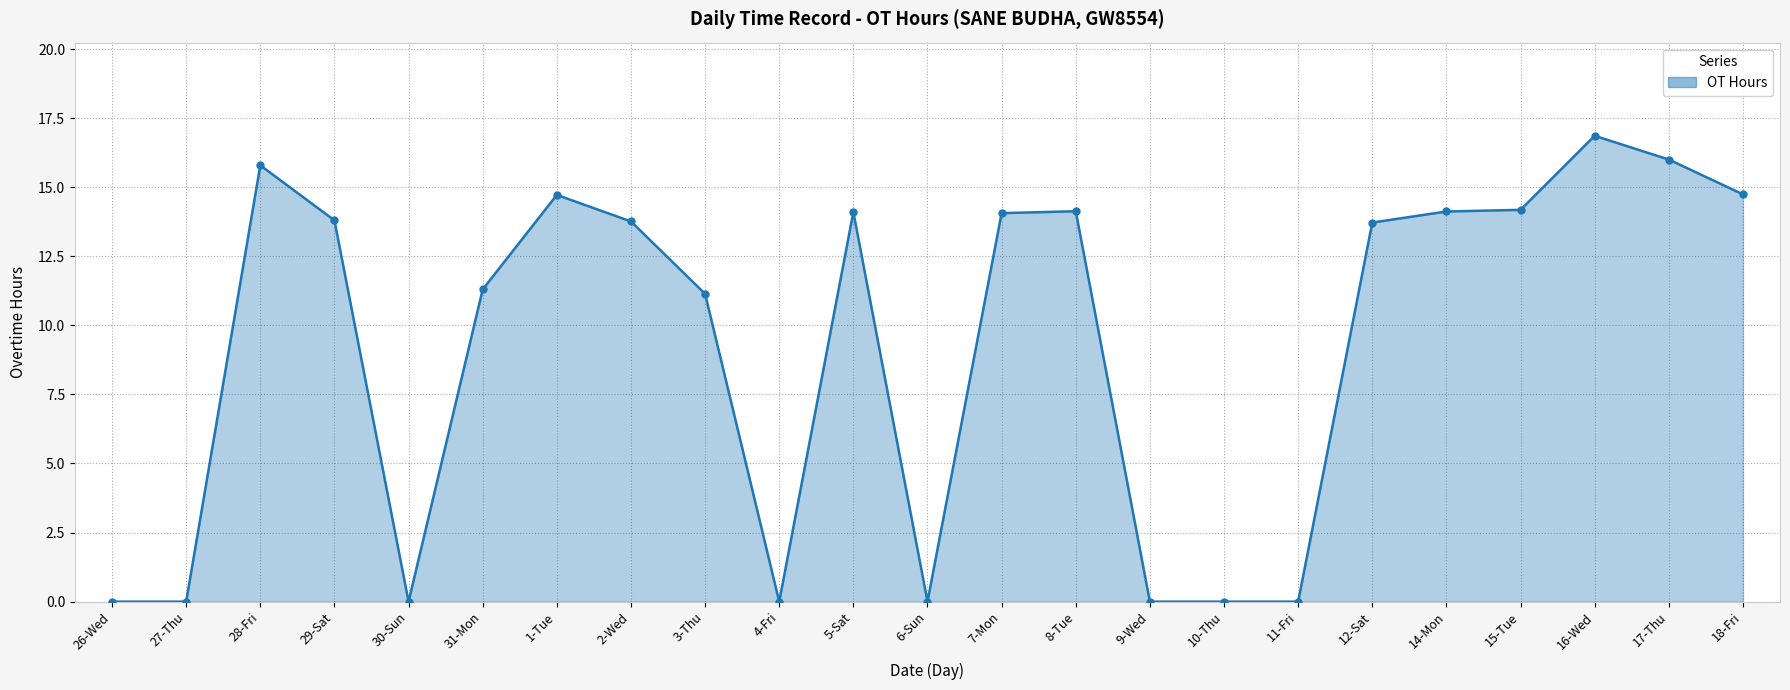

True or false: the data shows 13.7 at 12-Sat.

True